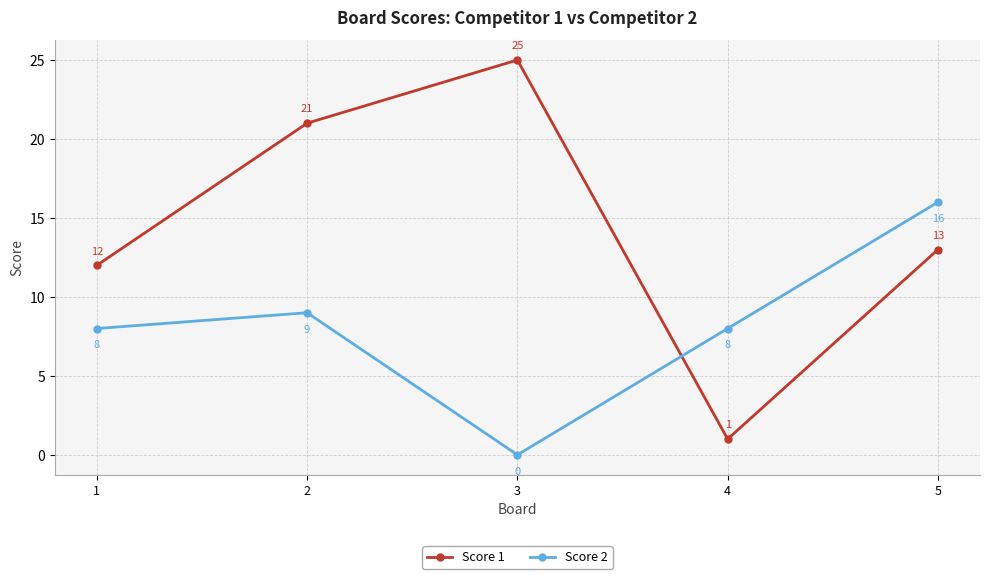

What is the approximate value of Score 2 at 2, to the nearest 10?

10